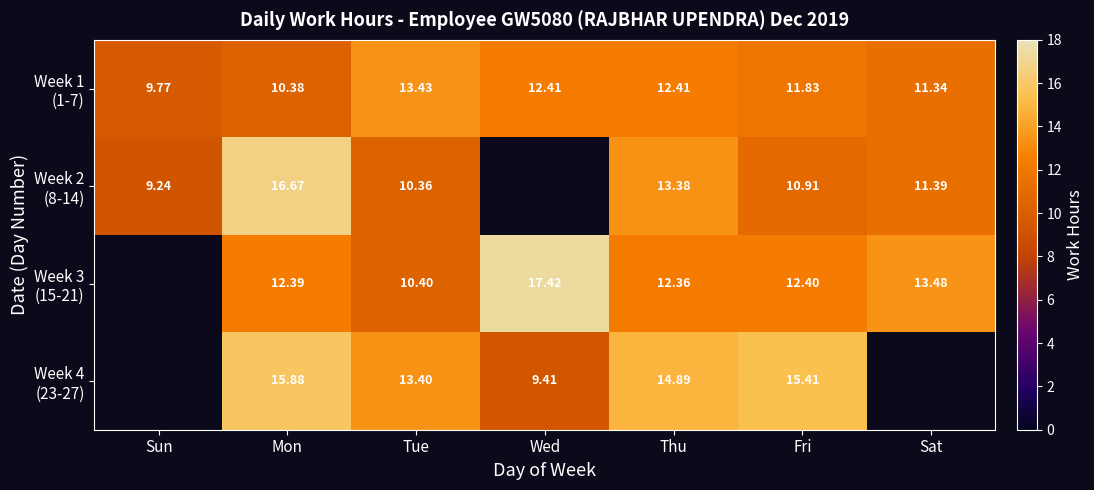

True or false: Week 1 (1-7) has a value of 10.4 at Mon.

True